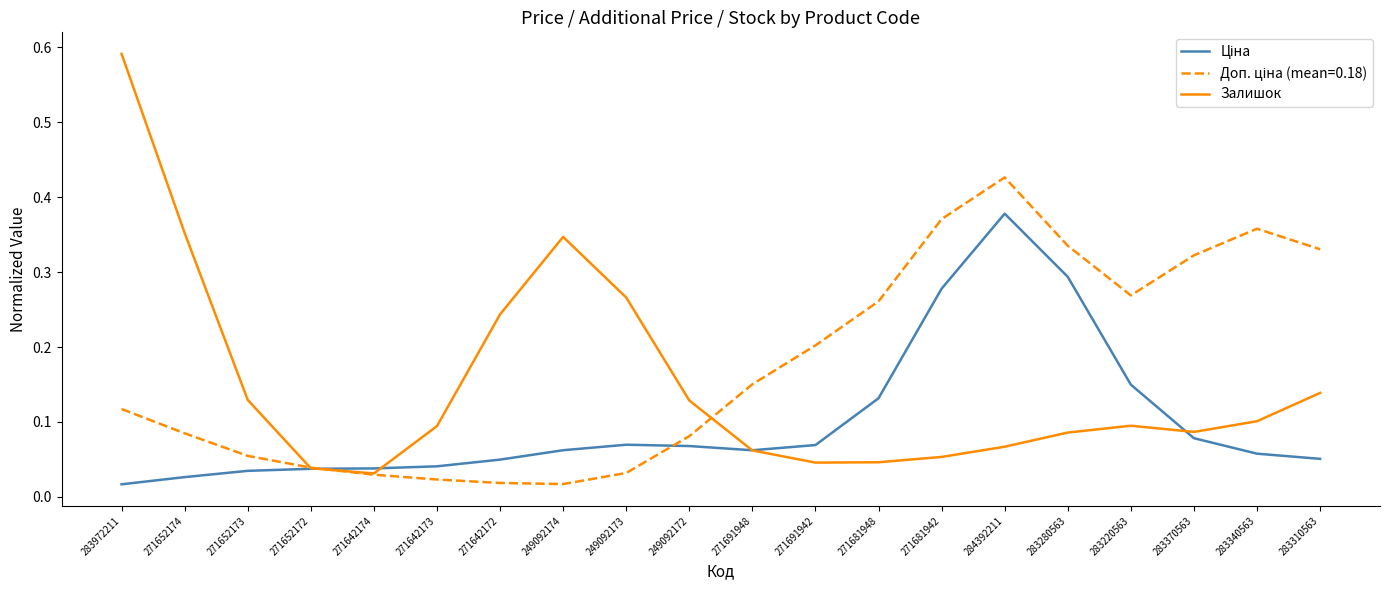

What position from the left is 271652174?

2